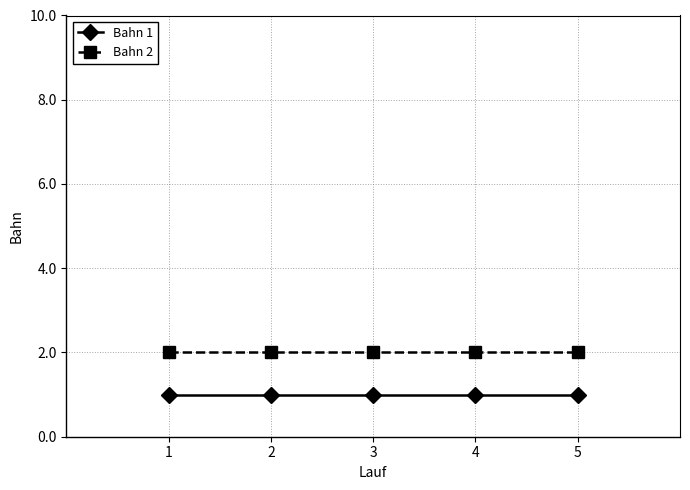

Which series has the largest total across all categories?

Bahn 2